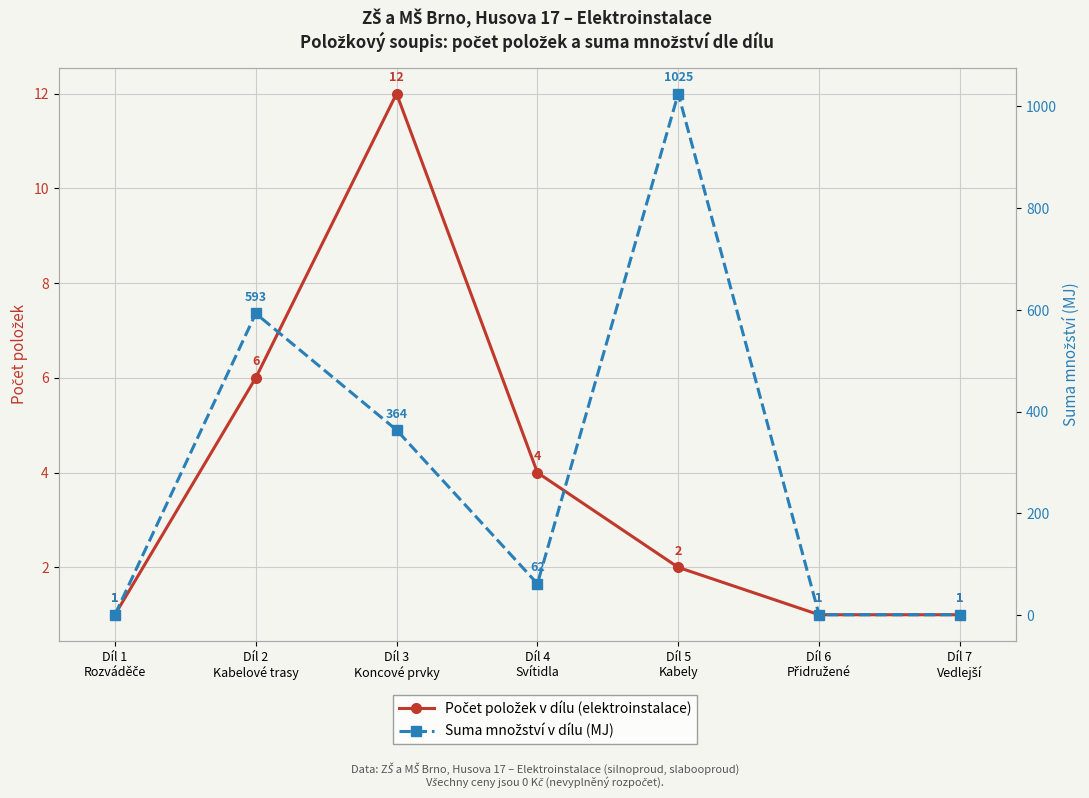

Which label corresponds to the largest value in the chart?

Díl 5
Kabely